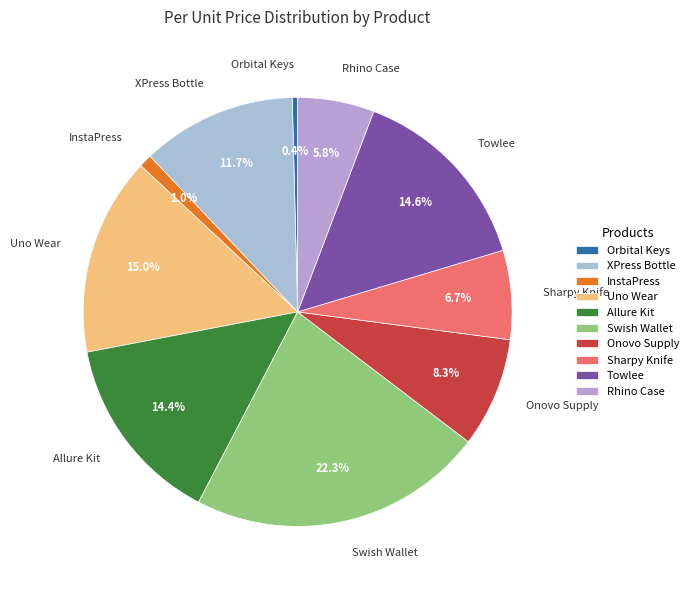

How much of the chart is everything except Allure Kit?

85.6%